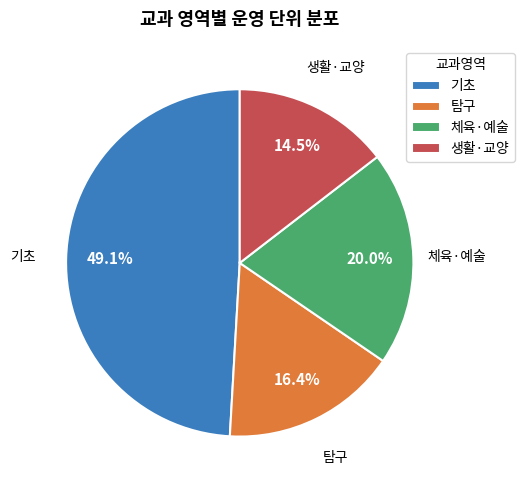

Count the number of slices in the pie.

4